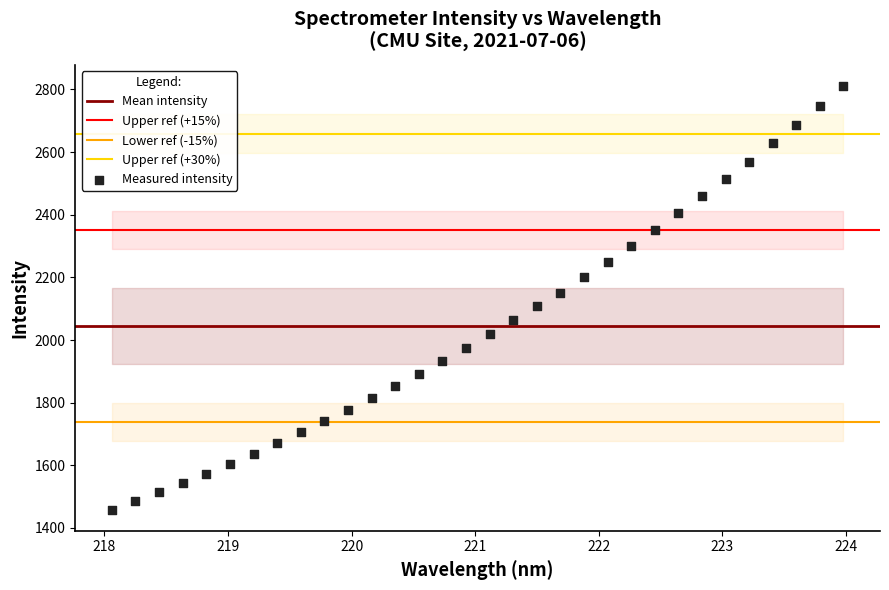

What is the range of Y values (max minus min)?

1352.5